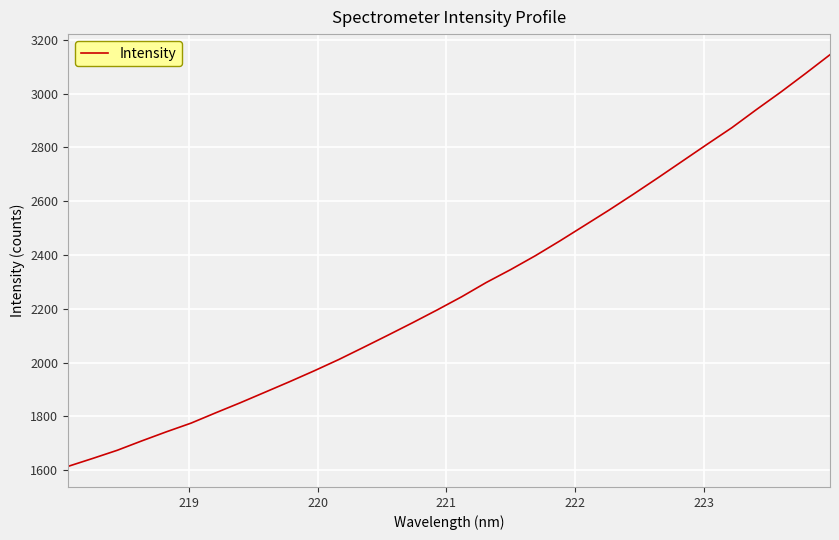

What is the maximum value shown in the chart?

3144.6